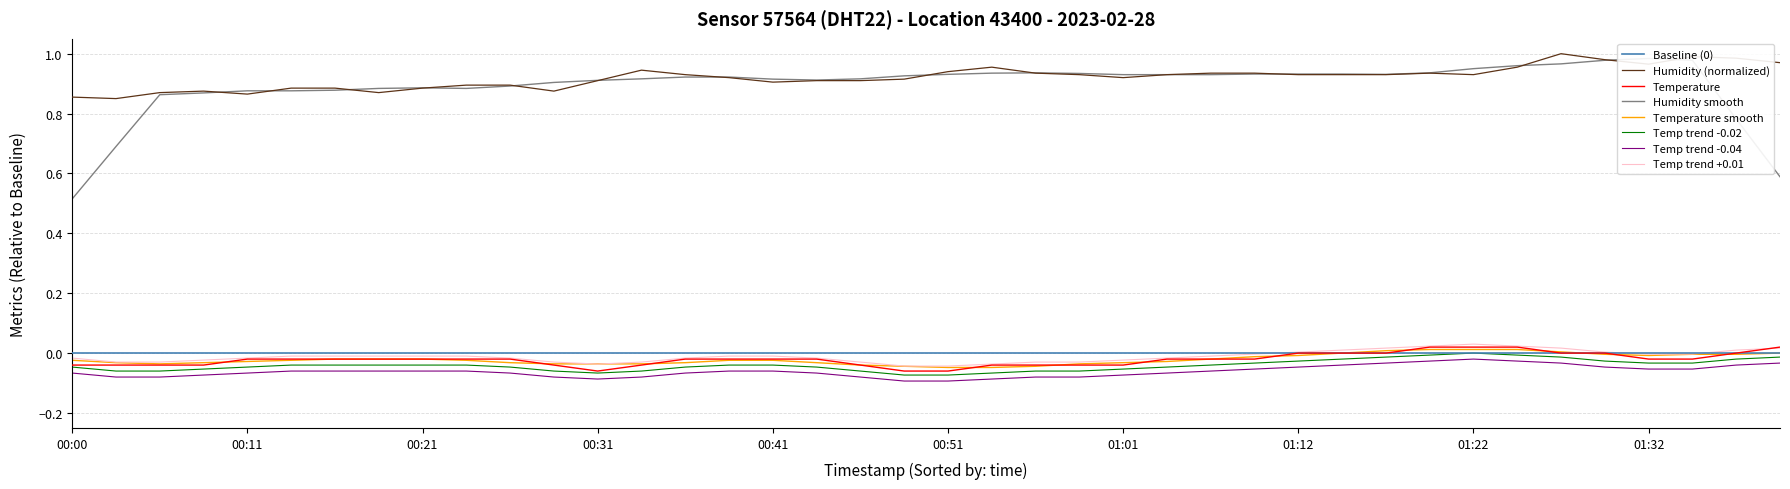

Does the chart display data point markers on the line(s)?

No